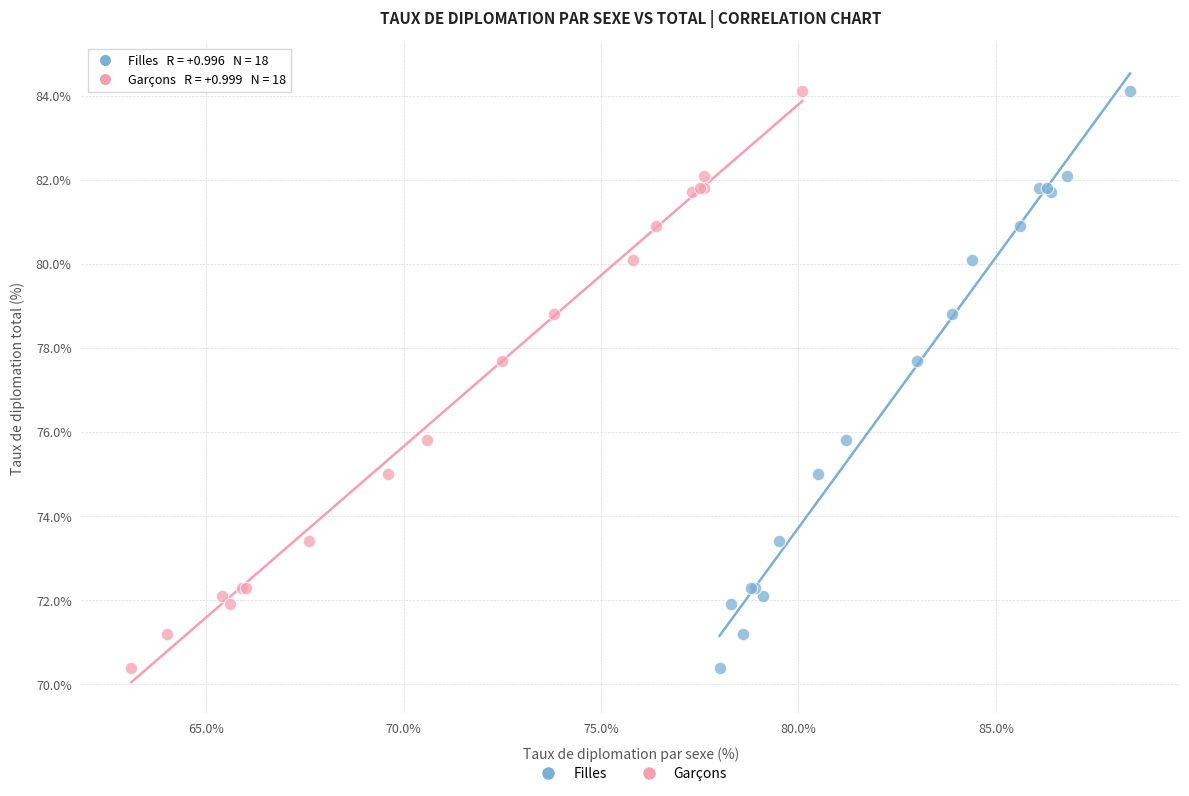

What are all the series names shown in the legend?

Filles, Garçons